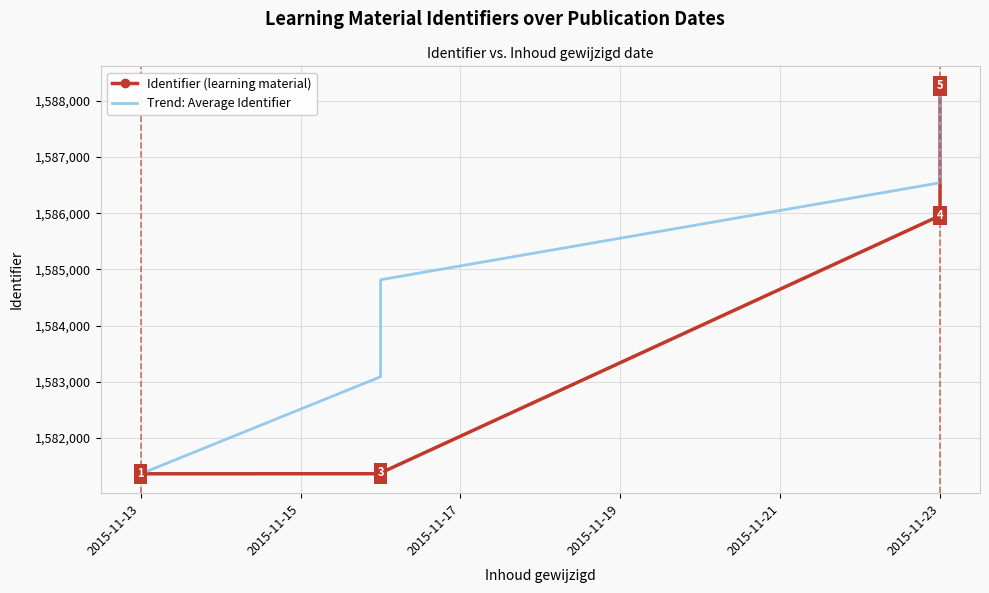

Which series has the largest total across all categories?

Trend: Average Identifier